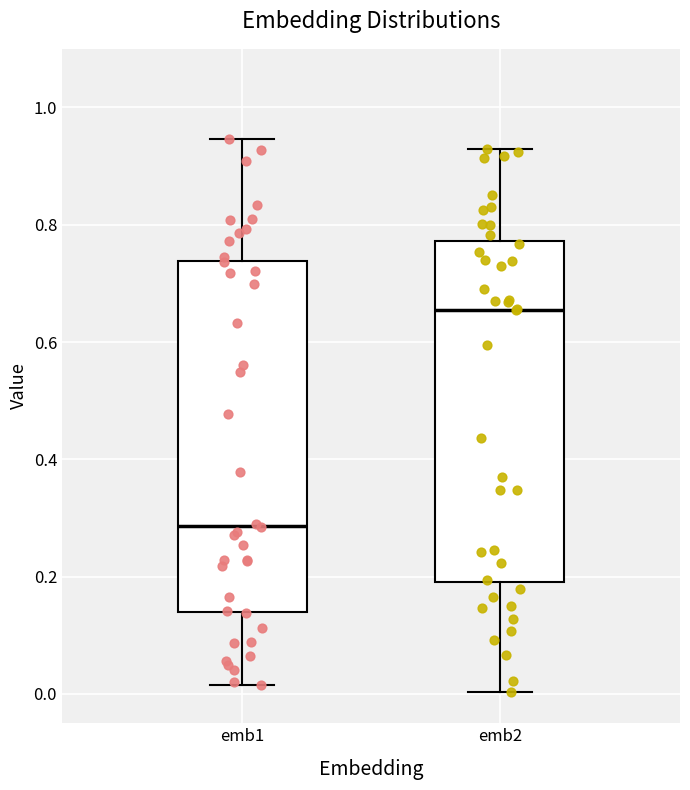

Which box has the highest median line?

emb2